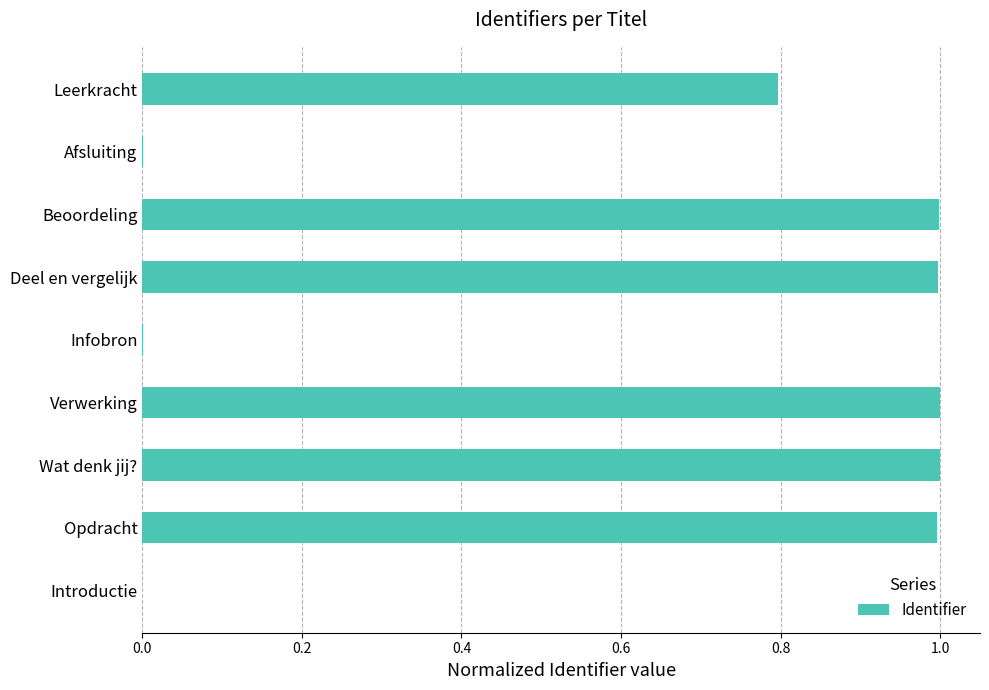

The value at Opdracht is 1.0. True or false?

True